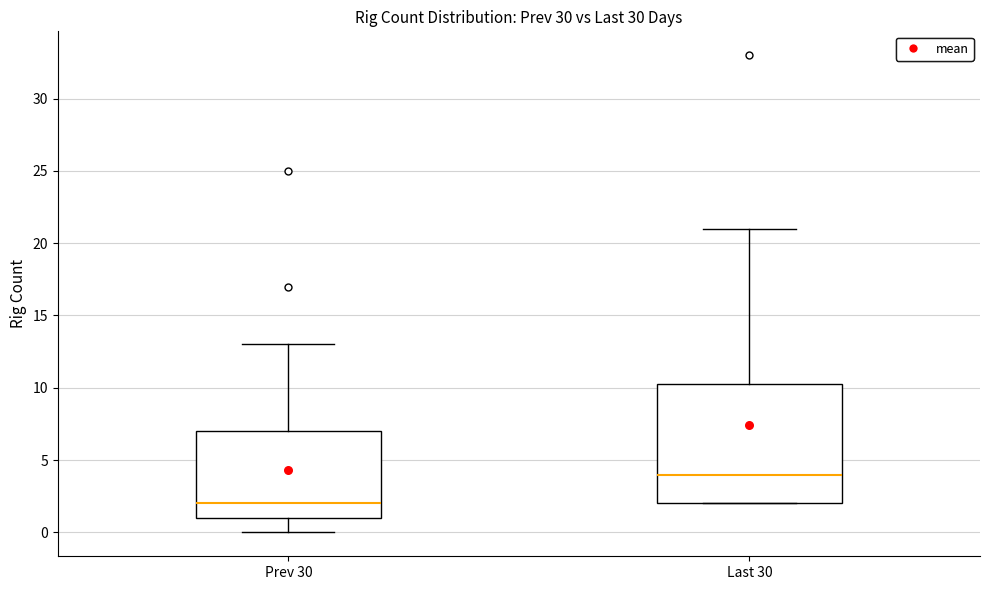

Which box has the lowest median line?

Prev 30